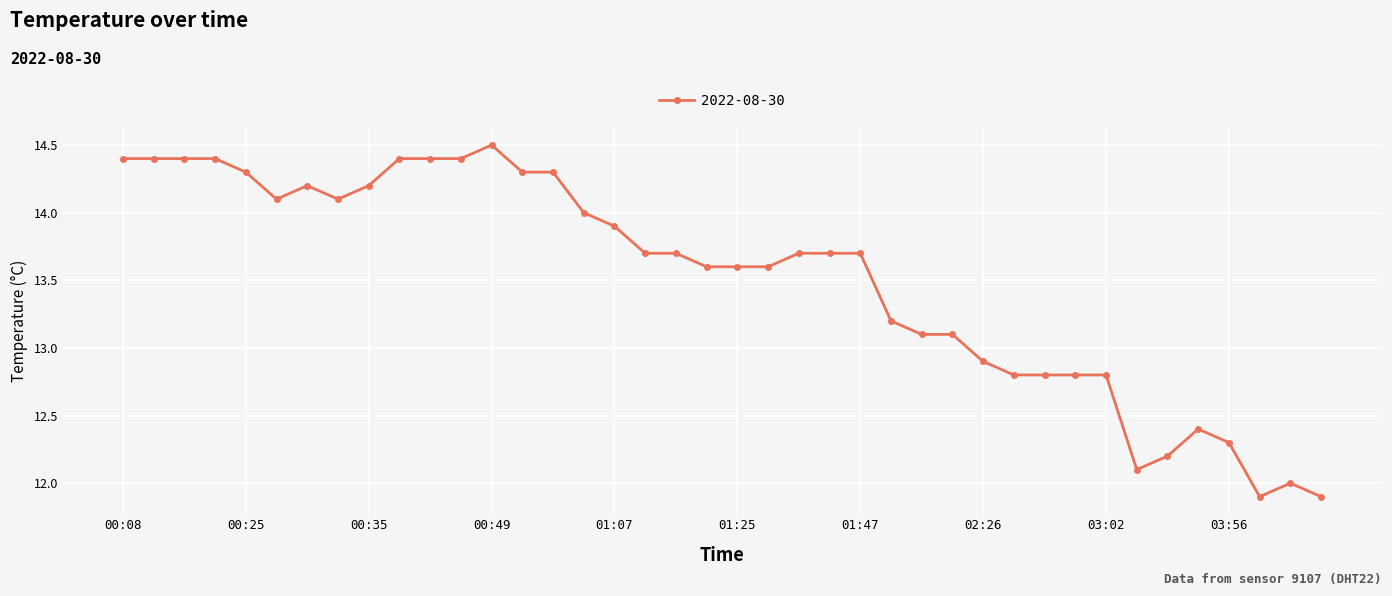

What is the minimum value shown in the chart?

11.9